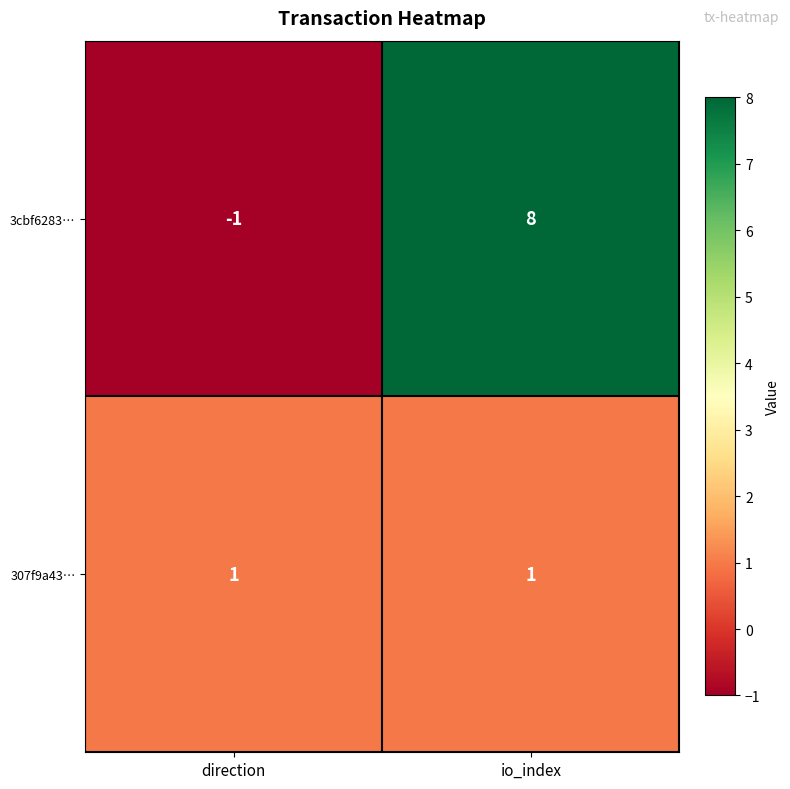

Which series has the largest range (max minus min)?

3cbf6283…